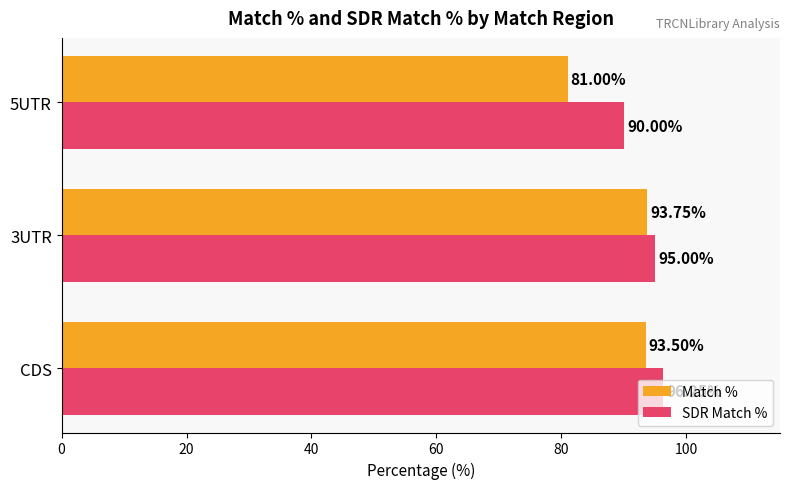

List the series in order of their overall mean, lowest first.

Match %, SDR Match %